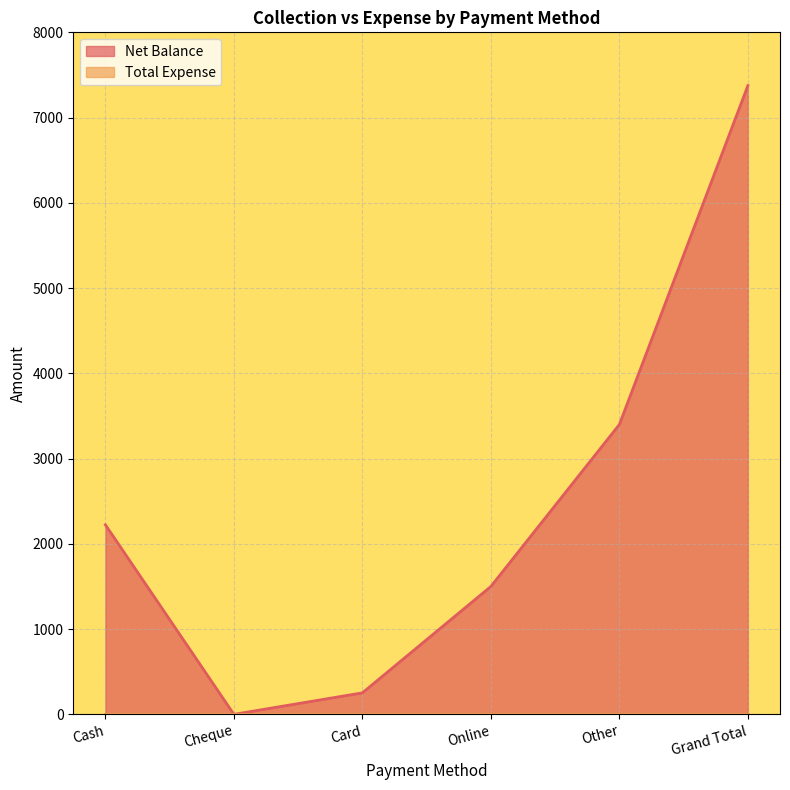

At which label does the data first exceed 2223?

Other